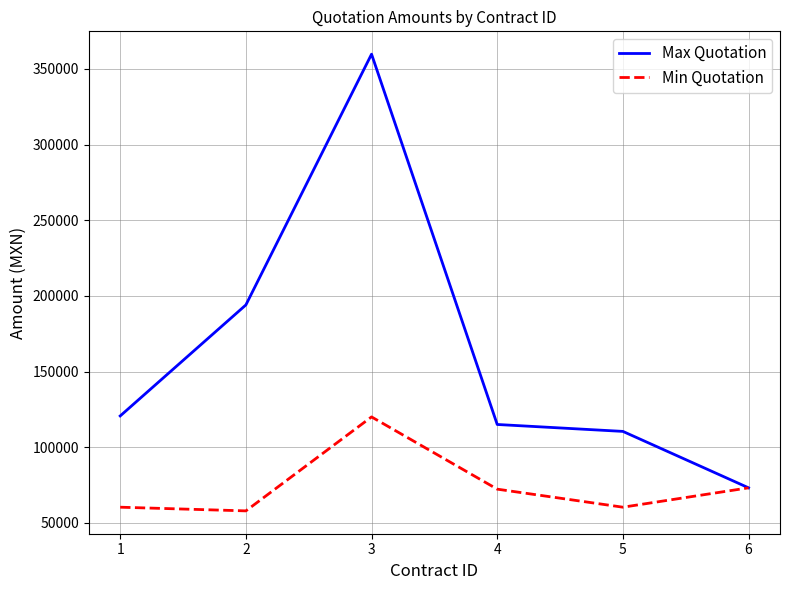

The Min Quotation series shows 120000.0 at 3. True or false?

True